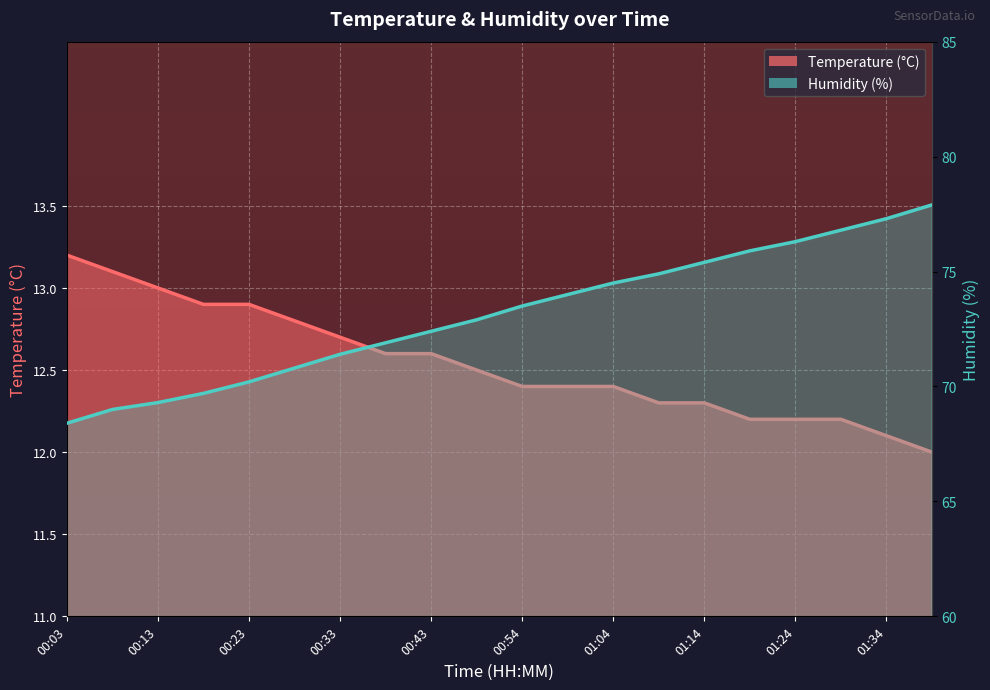

True or false: Humidity (%) and Temperature (°C) intersect in this chart.

False